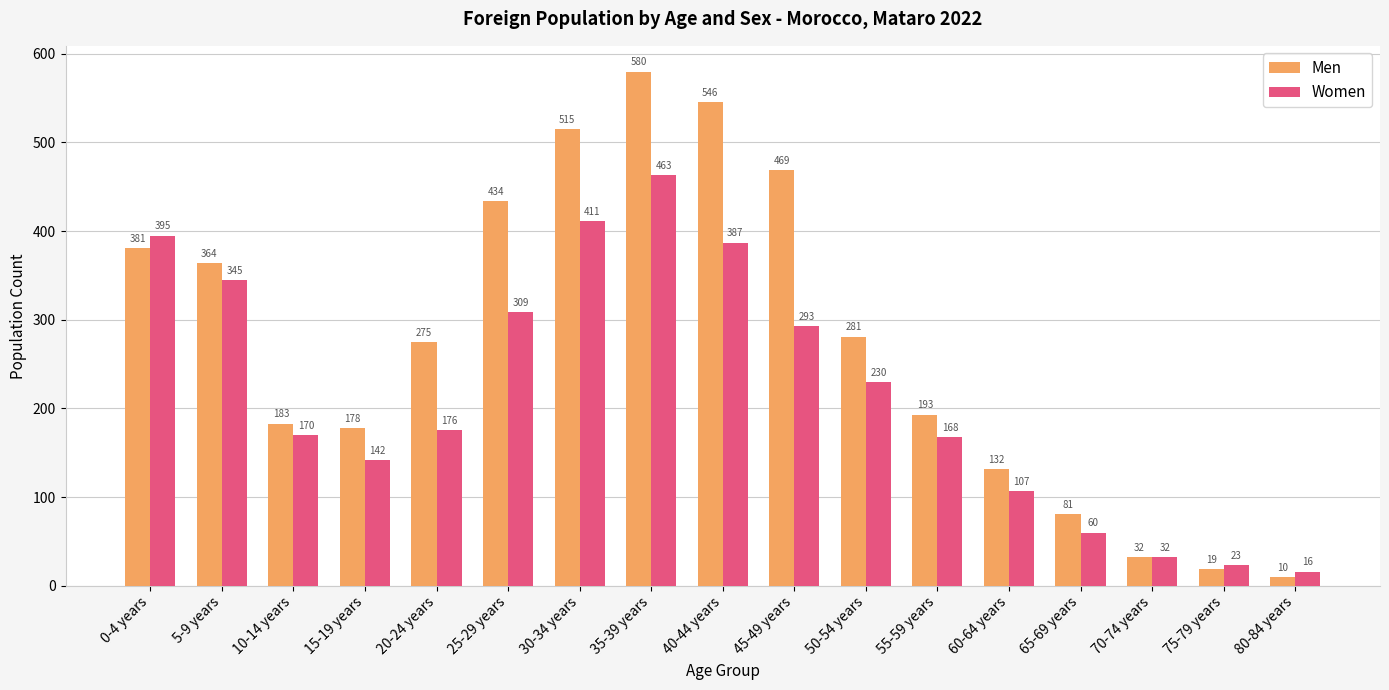

What is the value of the Men bar at the 5th from the left?

275